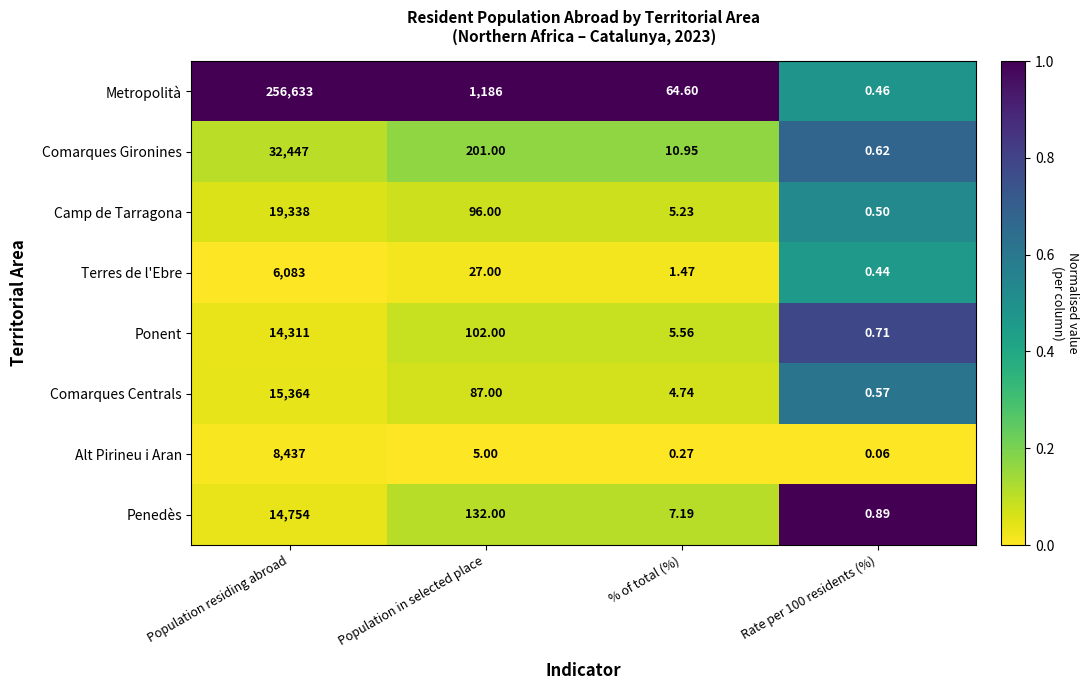

At which category does the chart reach its peak across all series?

Population residing abroad